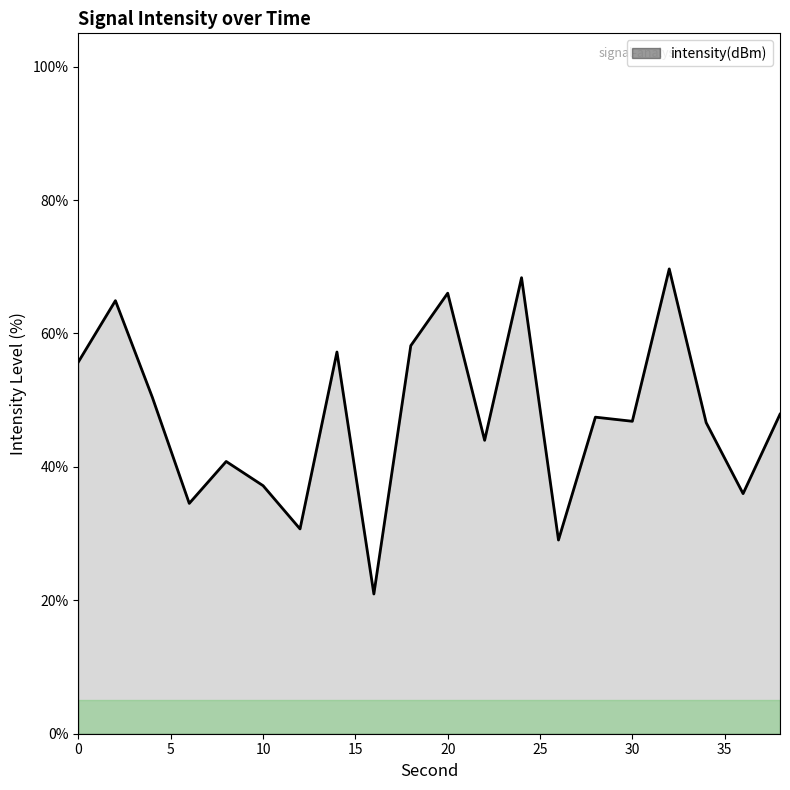

What is the difference between the maximum and minimum values?

48.7